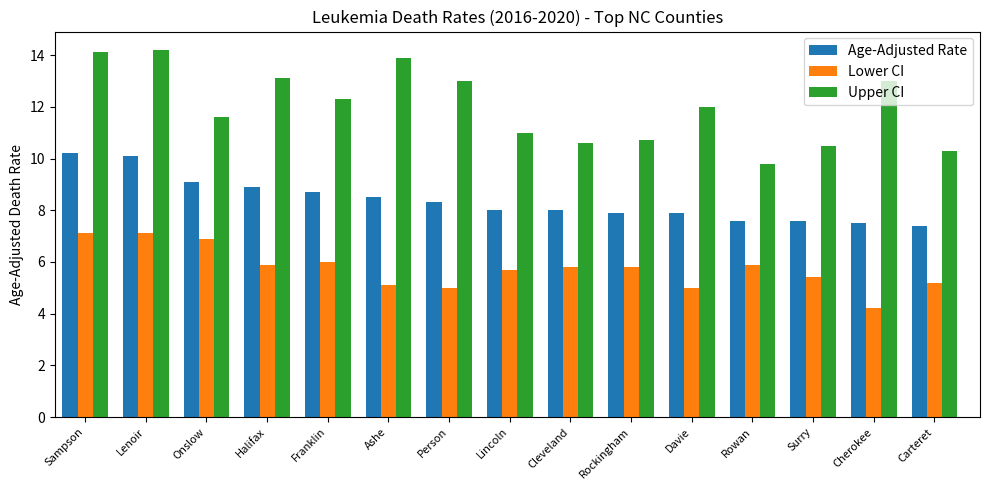

Reading left to right, extract all data points from this chart.

Age-Adjusted Rate: 10.2	10.1	9.1	8.9	8.7	8.5	8.3	8.0	8.0	7.9	7.9	7.6	7.6	7.5	7.4
Lower CI: 7.1	7.1	6.9	5.9	6.0	5.1	5.0	5.7	5.8	5.8	5.0	5.9	5.4	4.2	5.2
Upper CI: 14.1	14.2	11.6	13.1	12.3	13.9	13.0	11.0	10.6	10.7	12.0	9.8	10.5	13.0	10.3